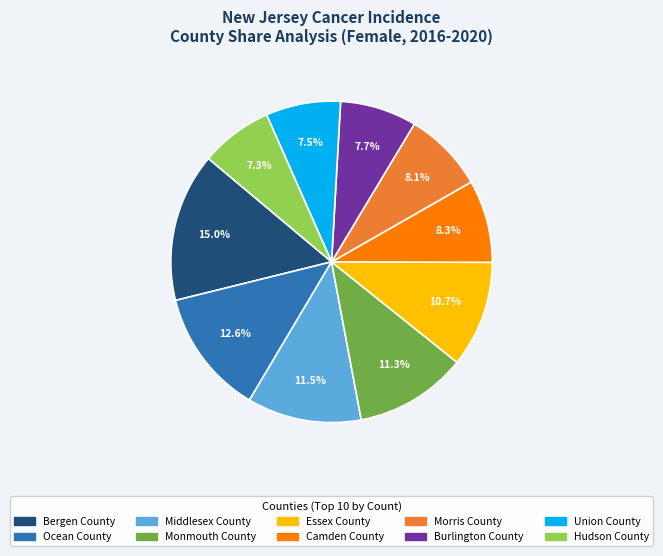

Count the number of slices in the pie.

10